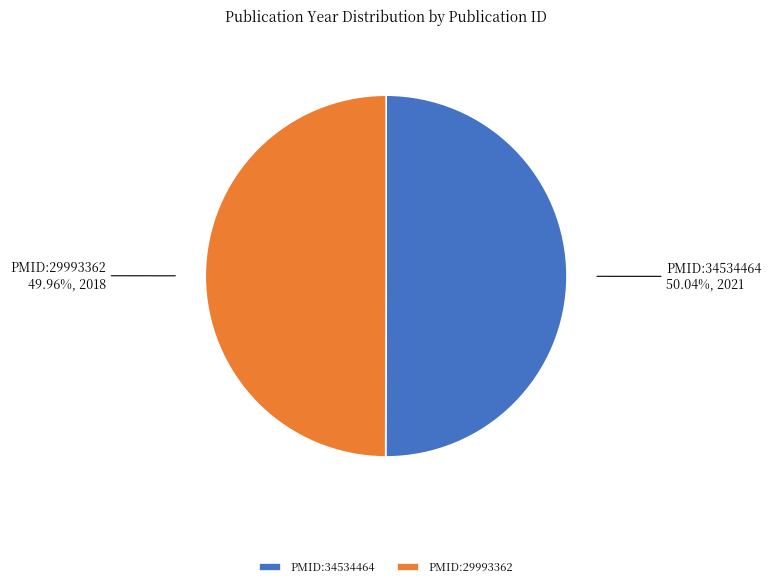

Does any single category account for the majority?

Yes